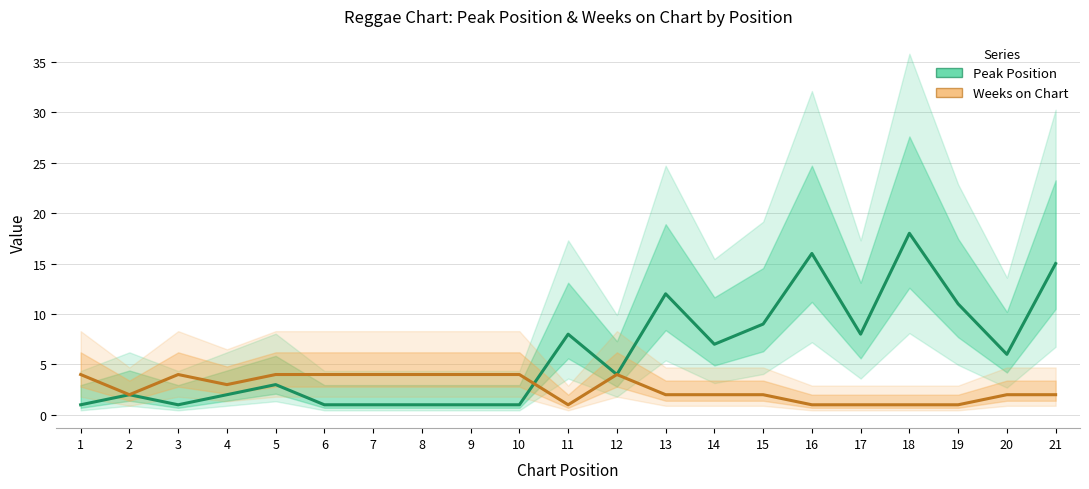

Which series has the widest spread of values?

Peak Position